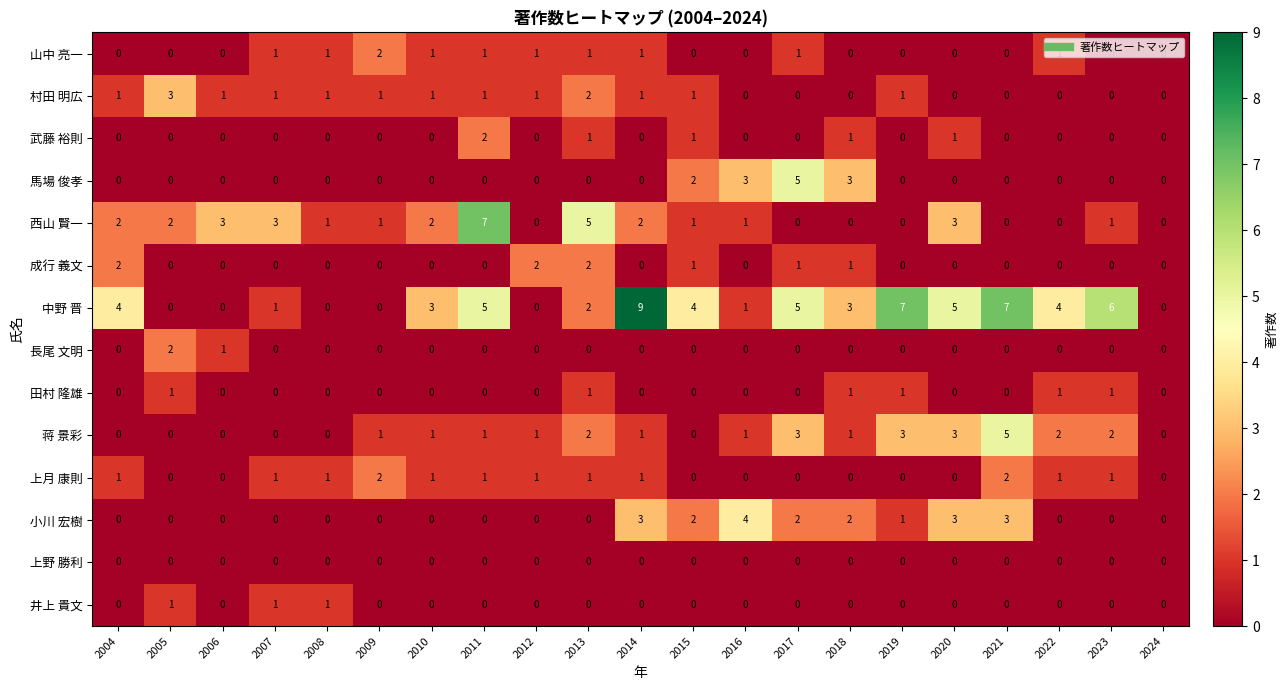

What is the difference between the 小川 宏樹 values at 2013 and 2021?

3